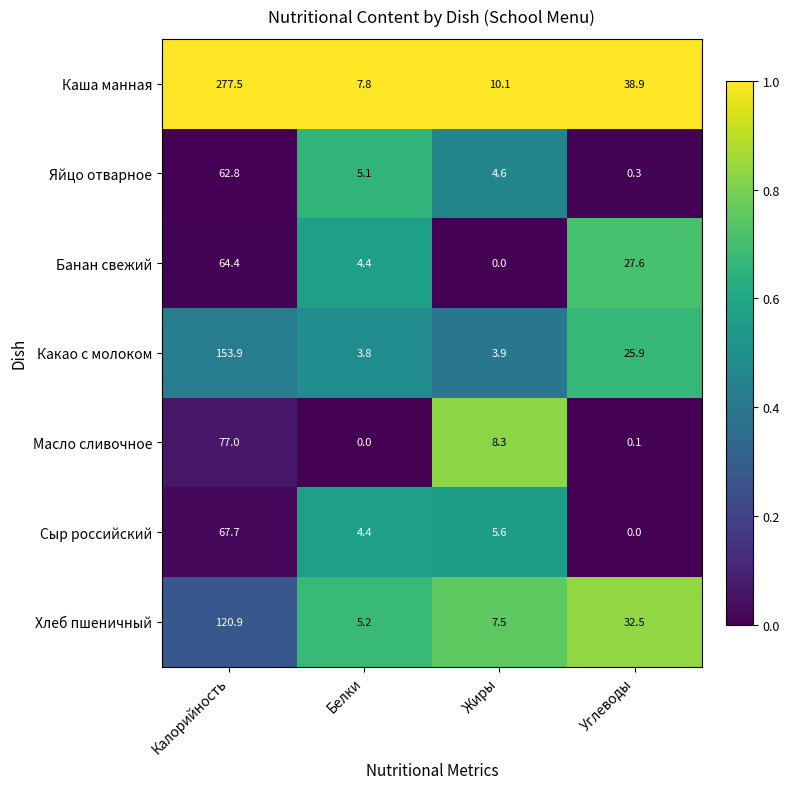

What is the difference between the Каша манная values at Жиры and Белки?

2.3